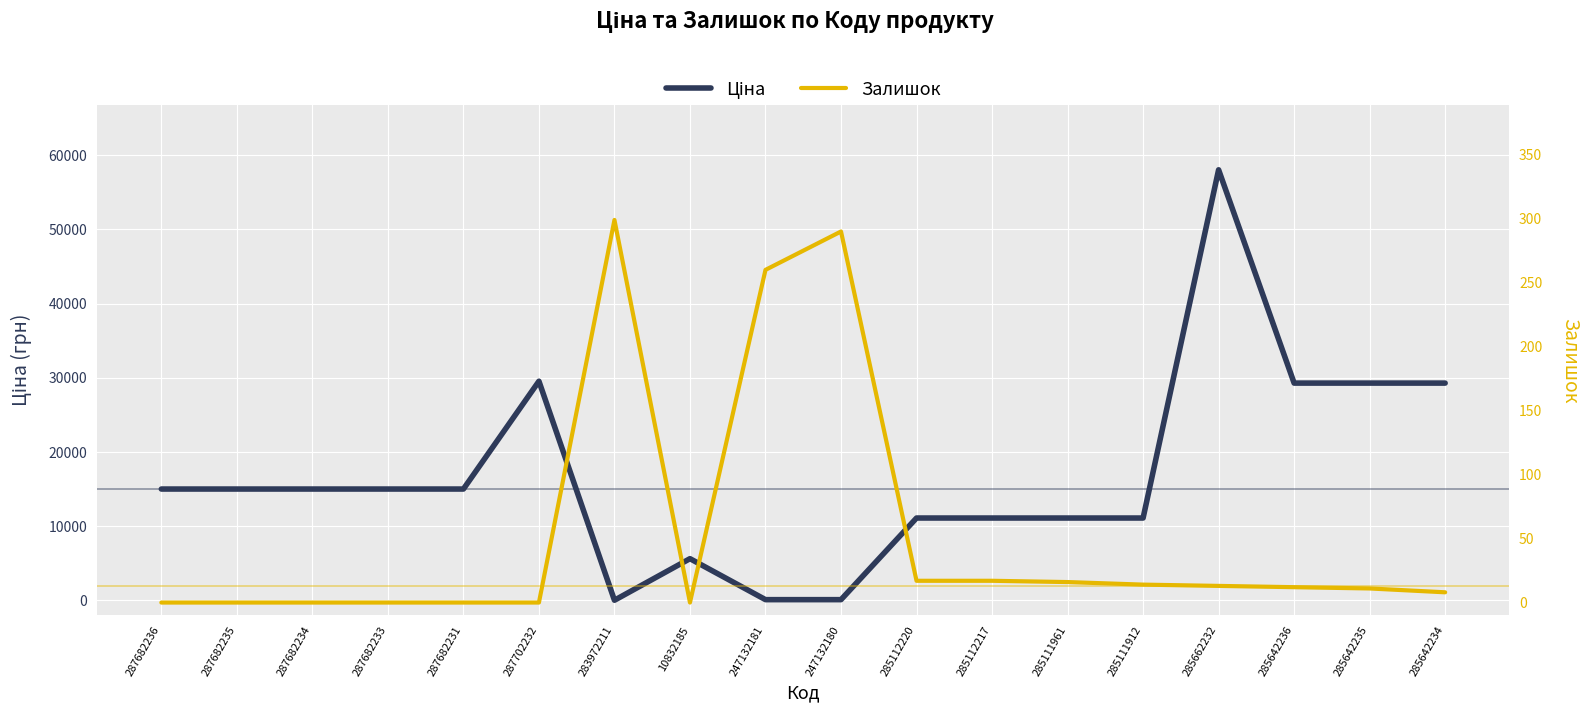

How many categories are shown in the chart?

18